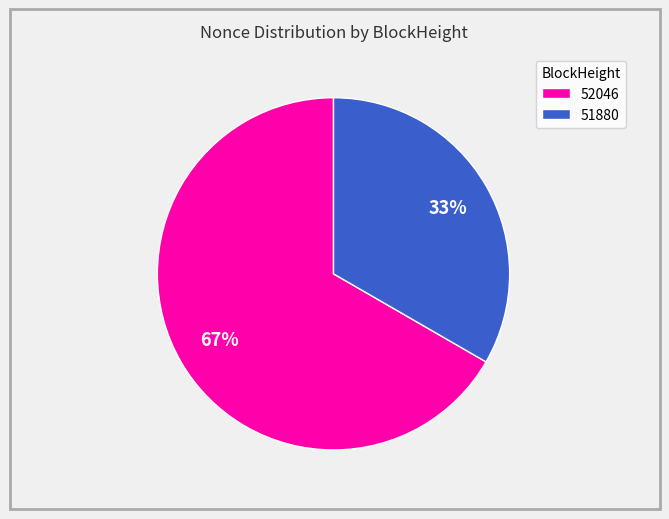

To the nearest percent, what is the average slice percentage?

50%